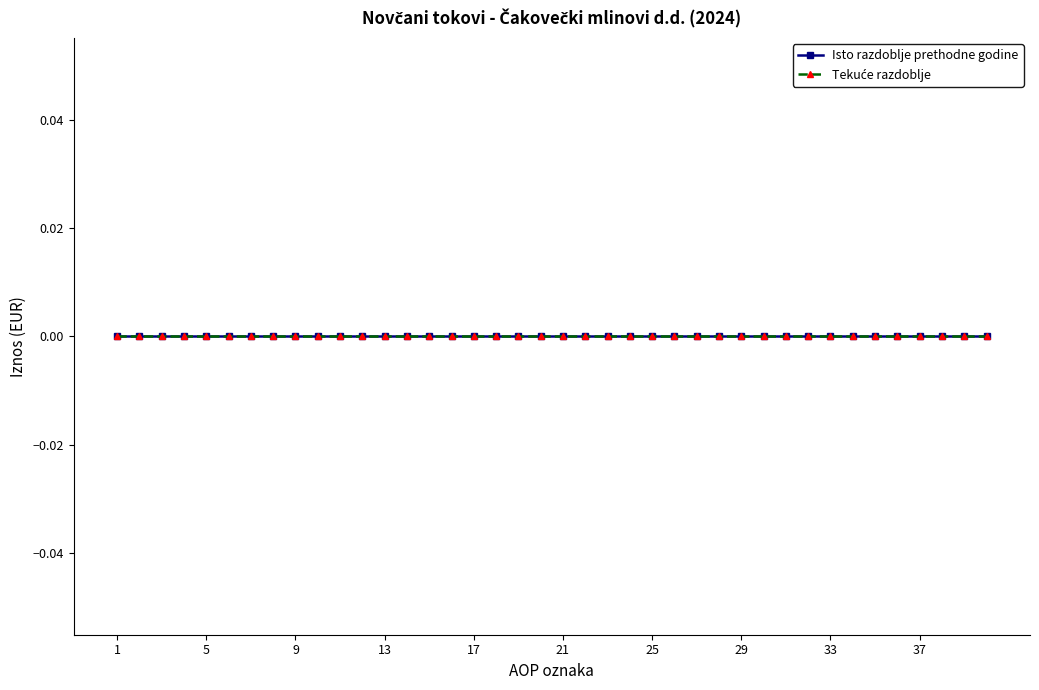

True or false: Isto razdoblje prethodne godine and Tekuće razdoblje cross at least once.

False